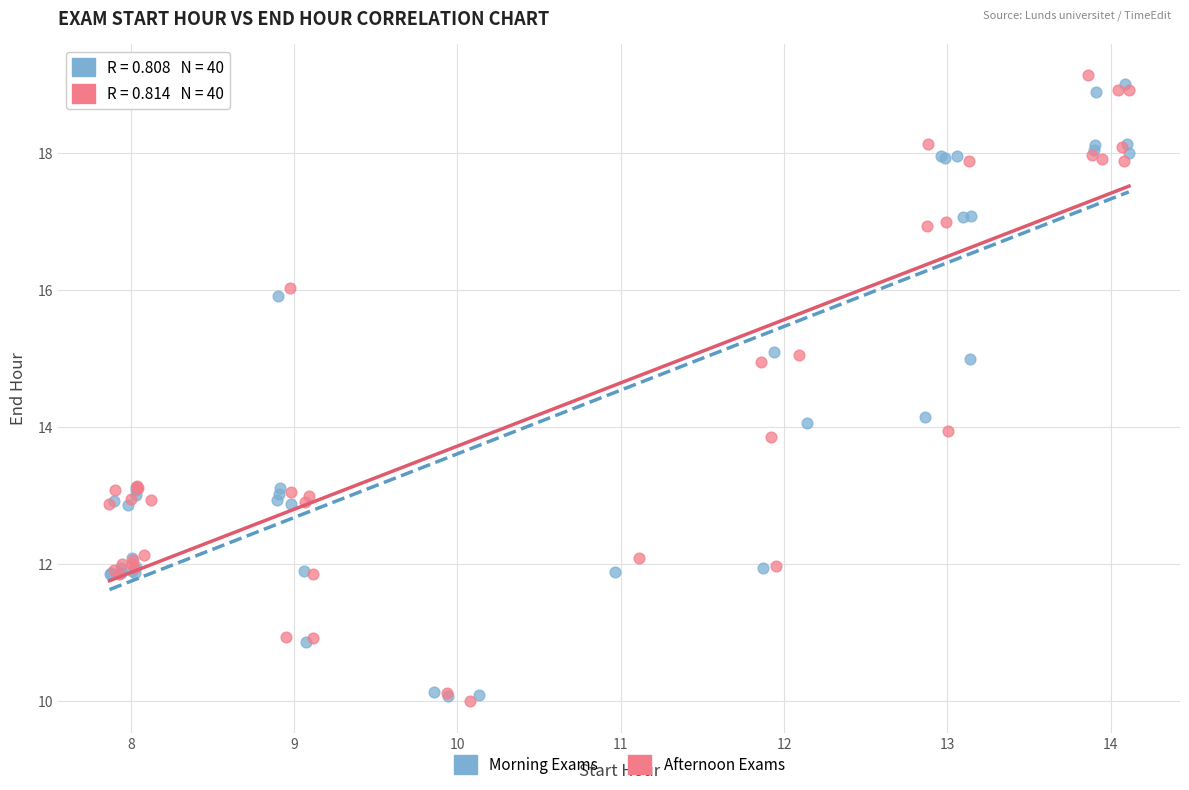

What are all the series names shown in the legend?

Morning Exams, Afternoon Exams